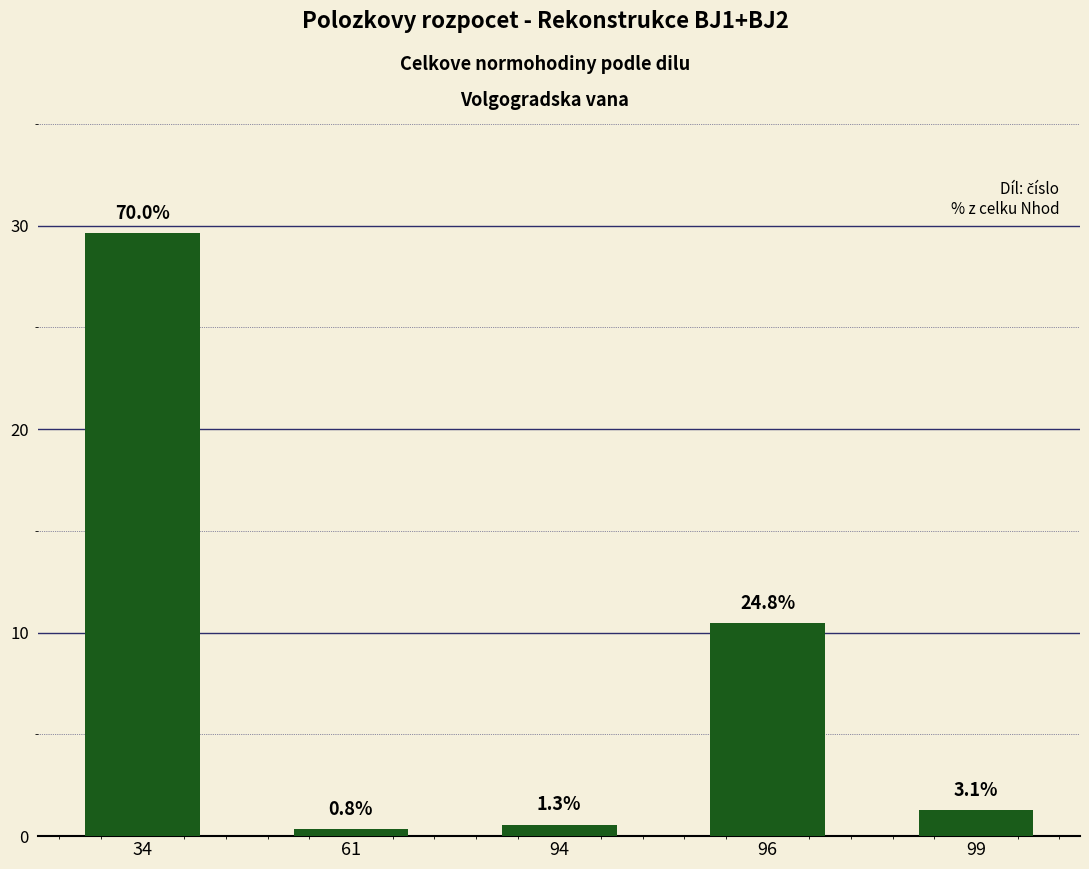

Is it true that the value at 94 is 0.9?

False